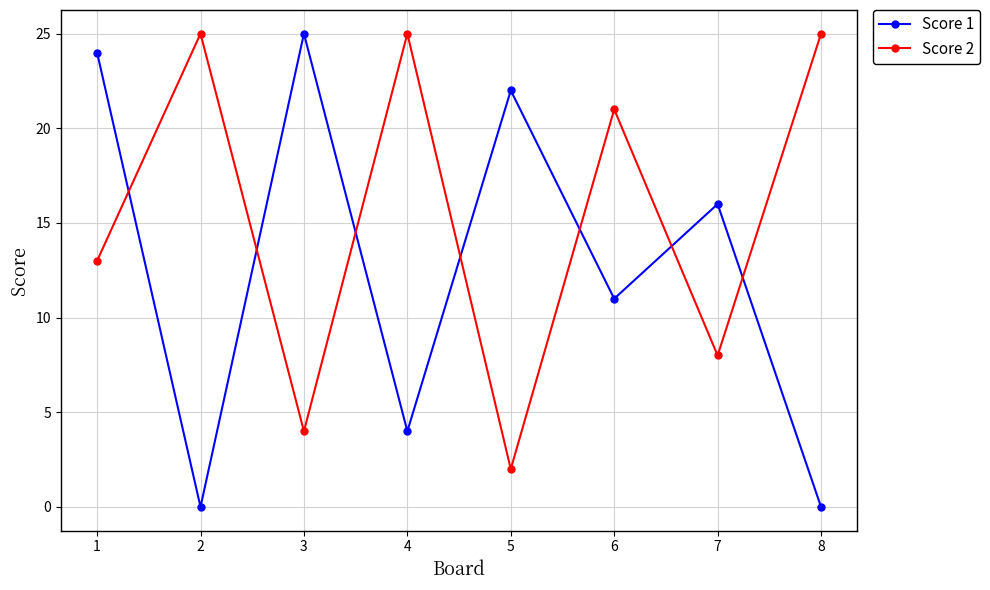

Between 1 and 5, which series saw the biggest shift?

Score 2